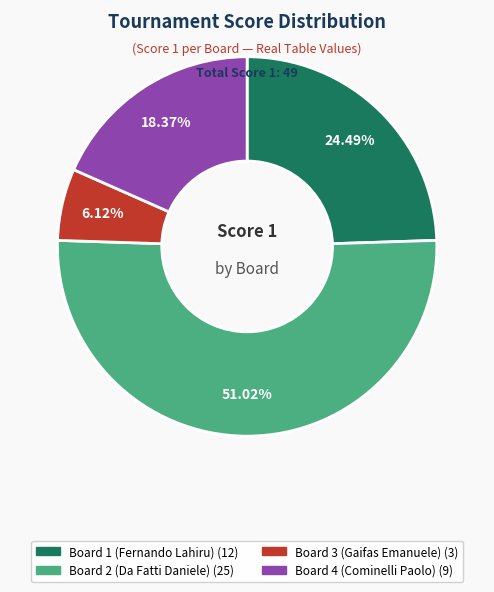

Approximately how many times larger is the value at Board 2 (Da Fatti Daniele) compared to Board 4 (Cominelli Paolo)?

2.8